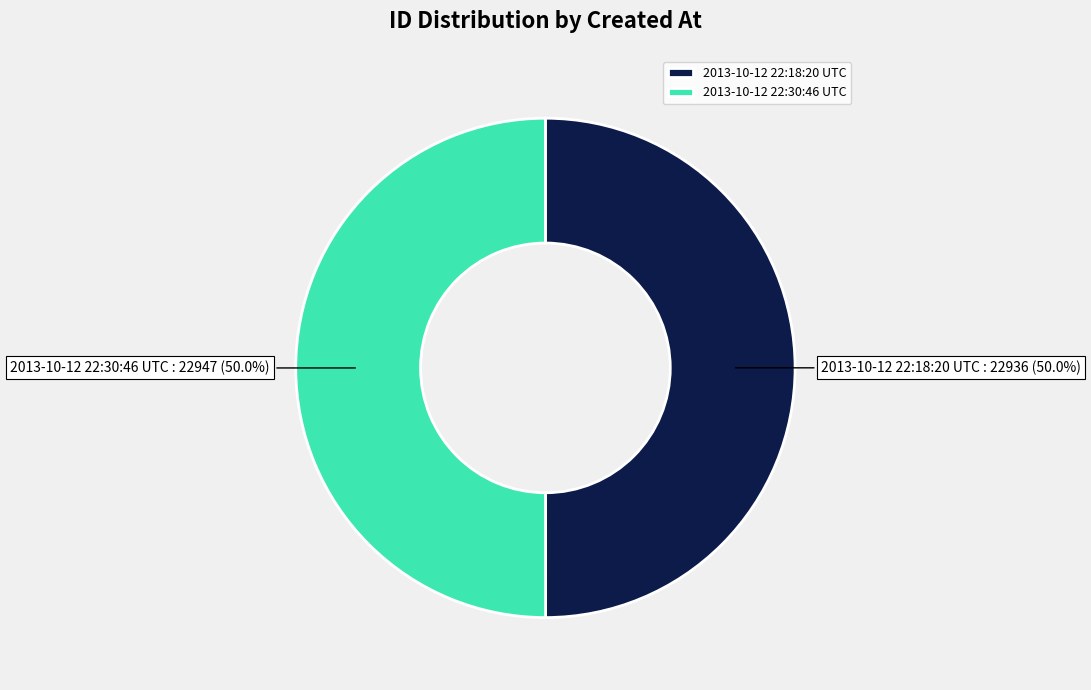

Combined, do 2013-10-12 22:18:20 UTC and 2013-10-12 22:30:46 UTC account for over 50%?

Yes